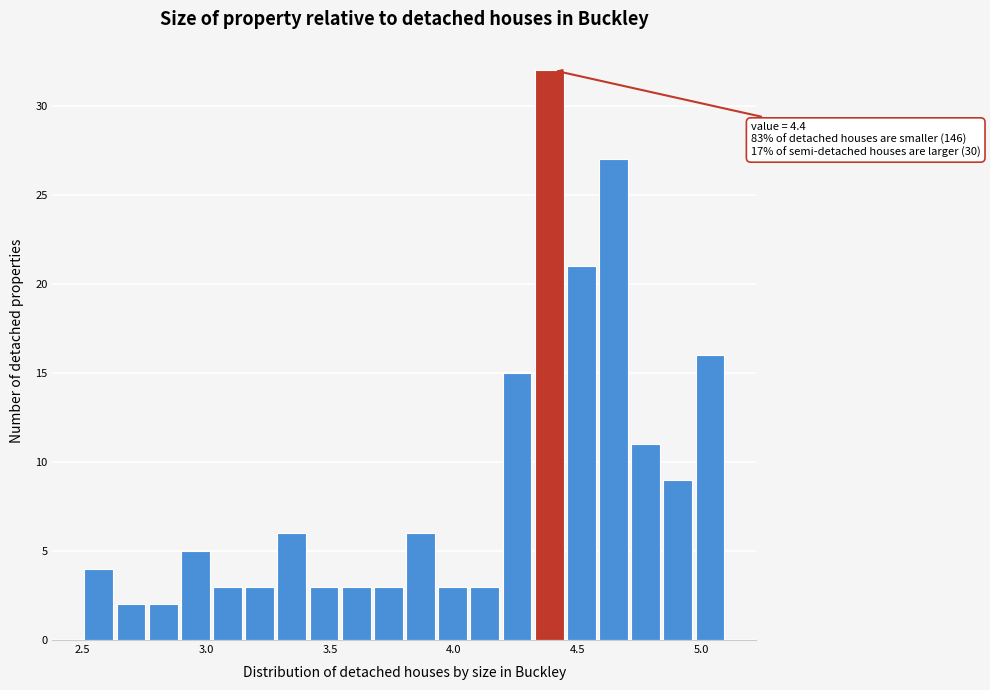

Read against the x-axis, roughly where is the centre of the tallest bar?

4.40